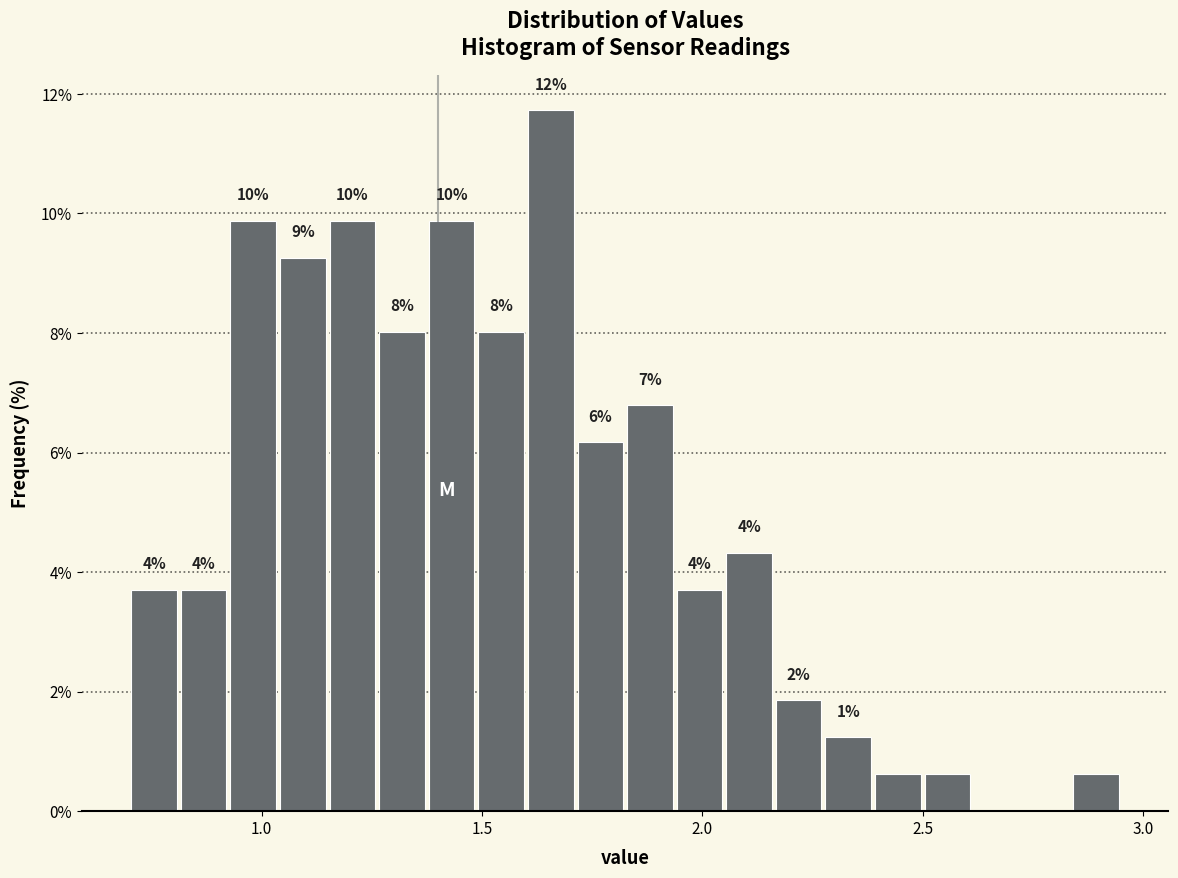

Read against the x-axis, roughly where is the centre of the tallest bar?

1.65